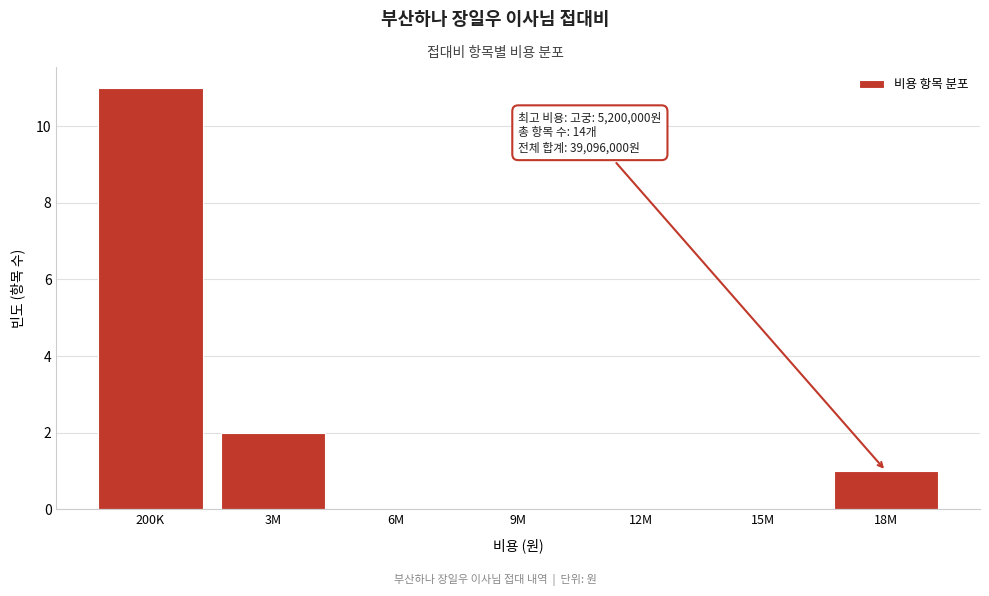

Reading left to right, transcribe all the data shown in this chart.

200K=11	3M=2	6M=0	9M=0	12M=0	15M=0	18M=1